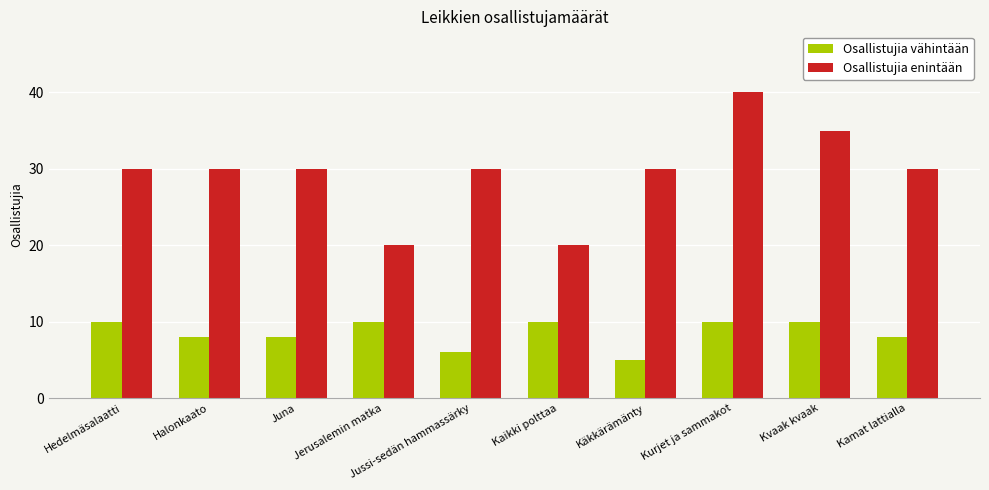

Which series has the largest range (max minus min)?

Osallistujia enintään